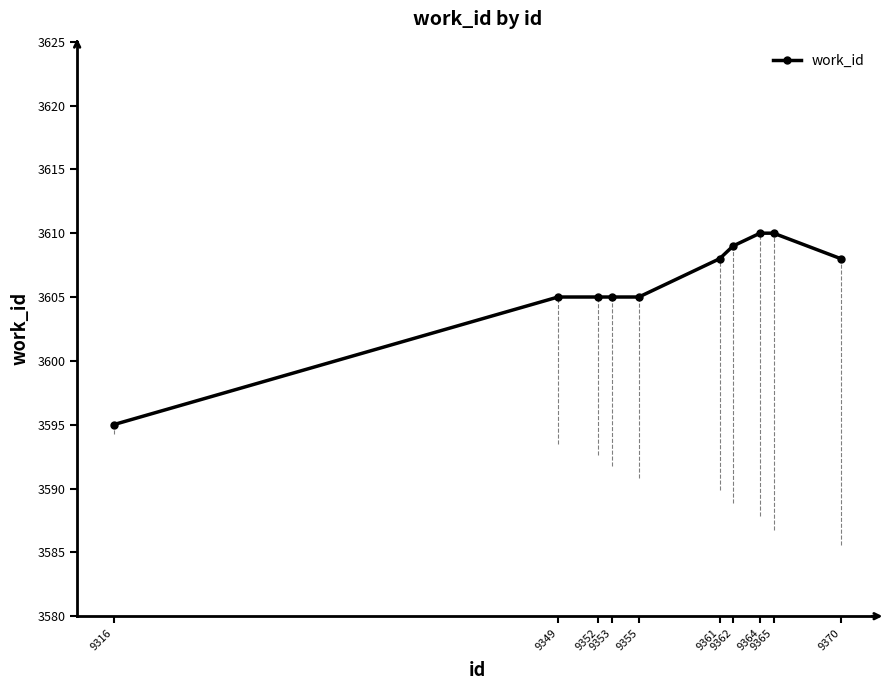

How many categories are shown in the chart?

10